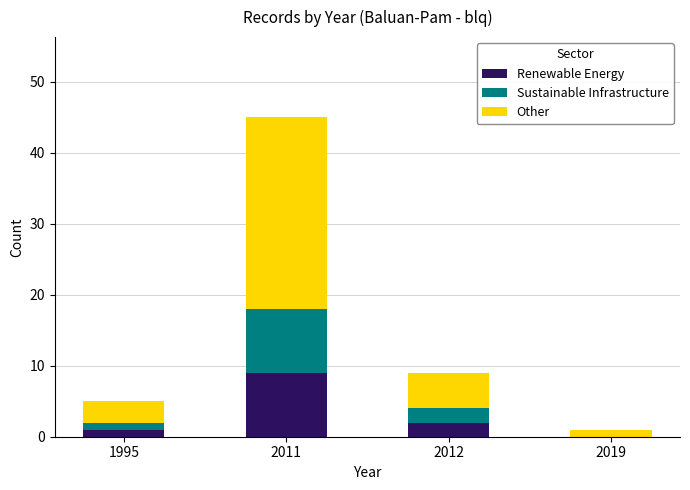

What is the total value across all series at 2011?

45